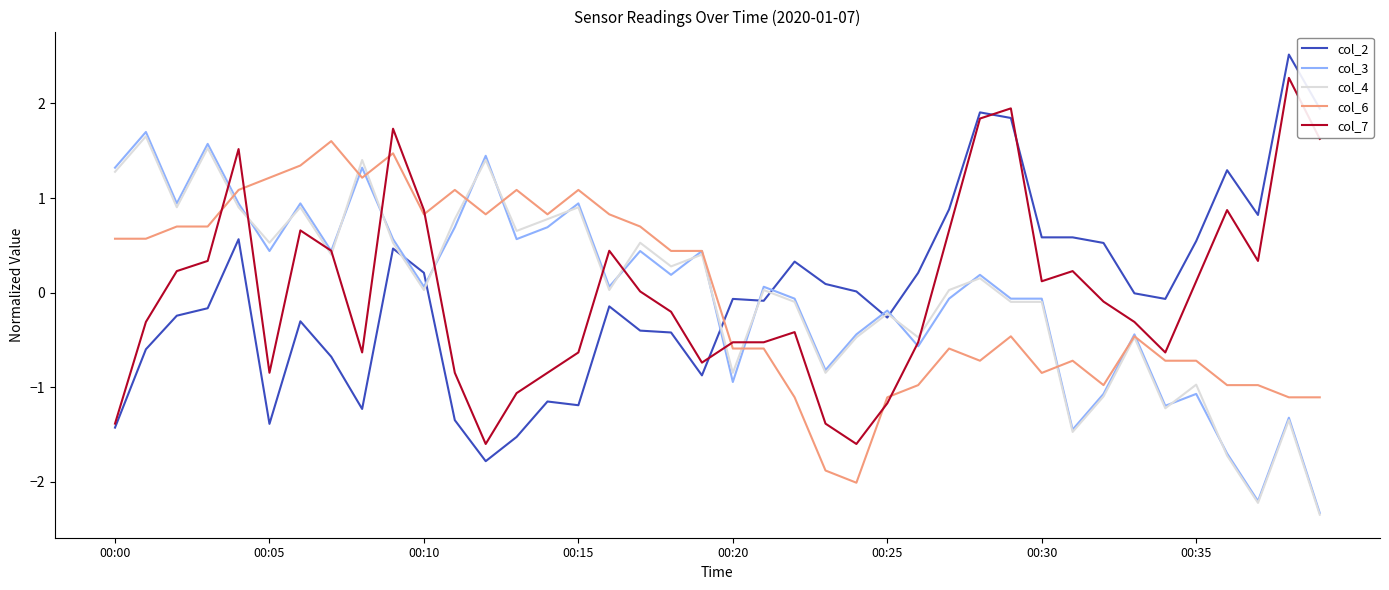

What is the maximum value for col_4?

1.7